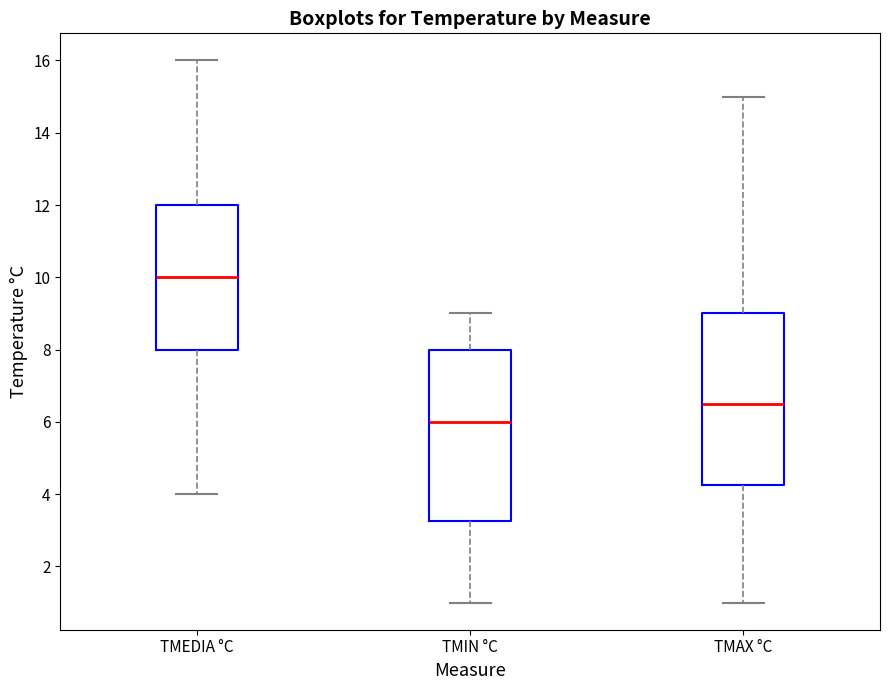

Where does the lower whisker of the box for TMEDIA °C end on the y-axis? The values are not printed on the chart, so give them approximately, as read against the axis.

4.0